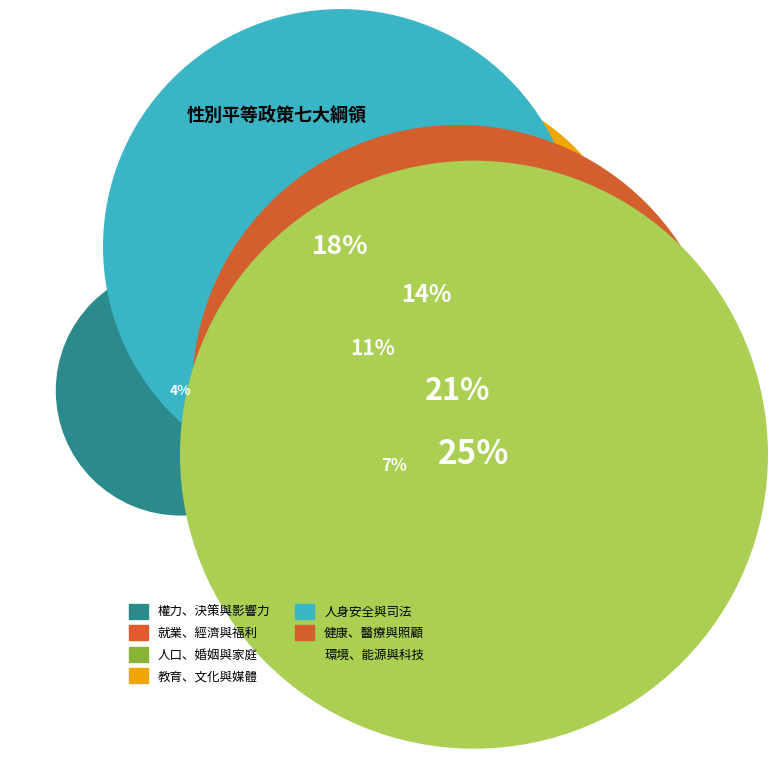

To the nearest percent, what portion does 環境、能源與科技 represent?

25%